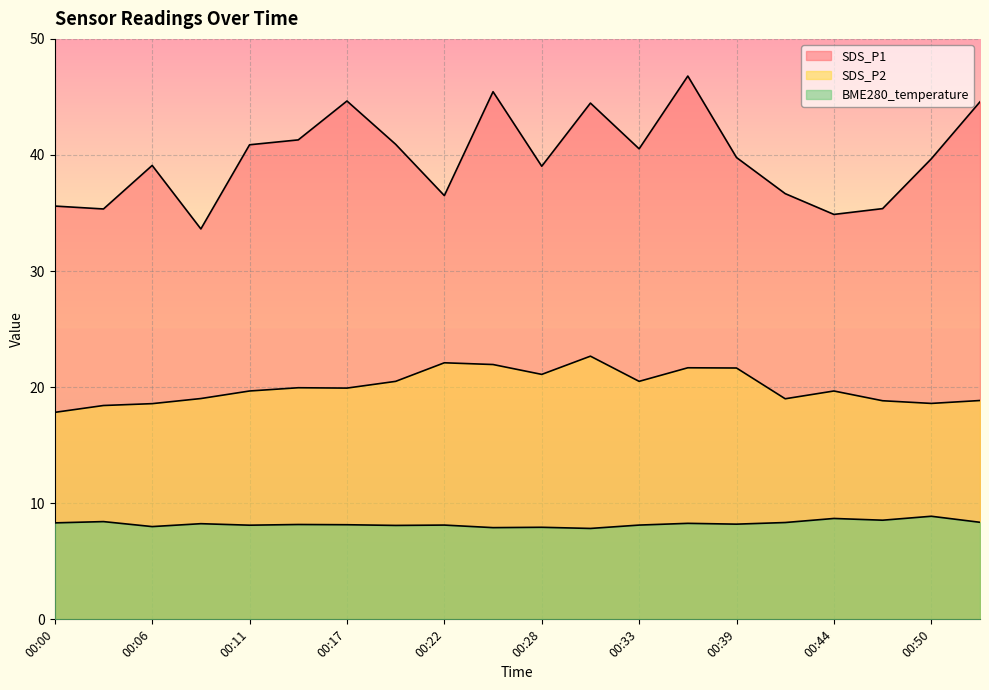

Which category has the highest value in the SDS_P2 series?

00:31